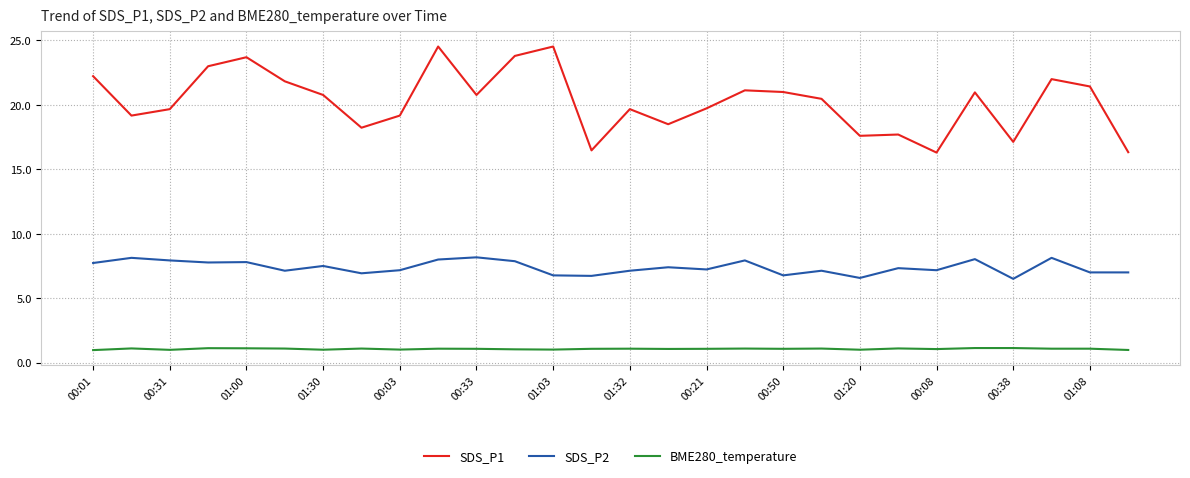

Which series has the largest total across all categories?

SDS_P1